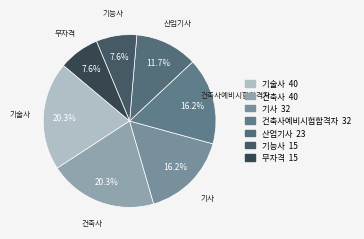

How many slices are in this pie chart?

7